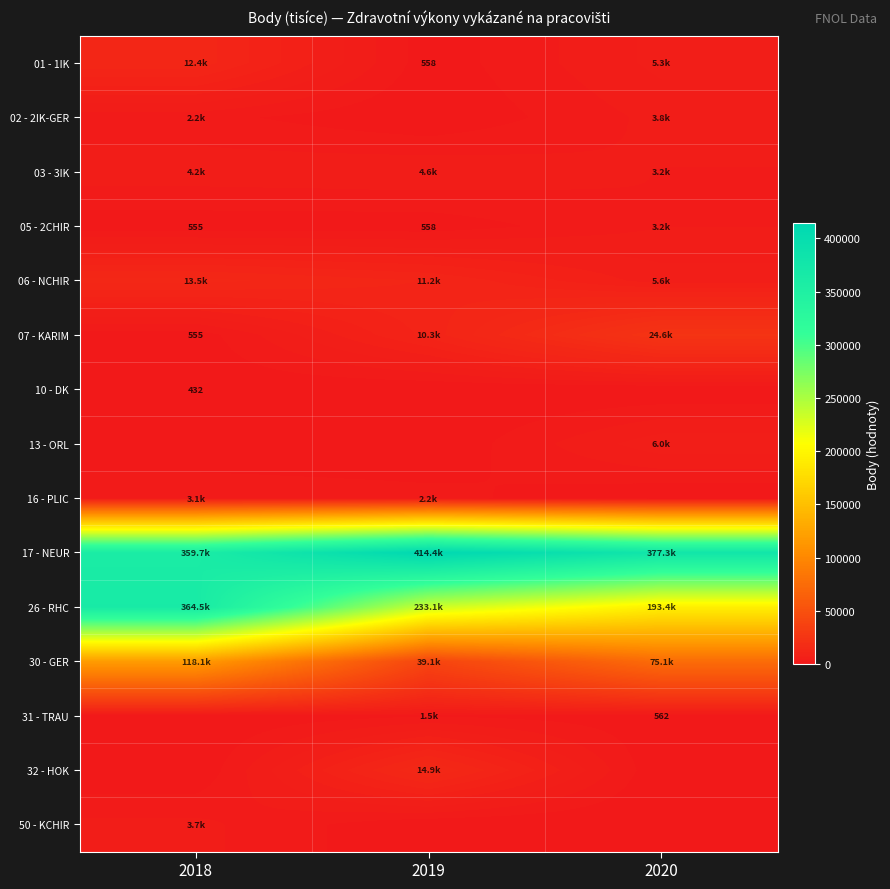

Rank the series at 2020 from lowest to highest value.

10 - DK, 16 - PLIC, 32 - HOK, 50 - KCHIR, 31 - TRAU, 03 - 3IK, 05 - 2CHIR, 02 - 2IK-GER, 01 - 1IK, 06 - NCHIR, 13 - ORL, 07 - KARIM, 30 - GER, 26 - RHC, 17 - NEUR